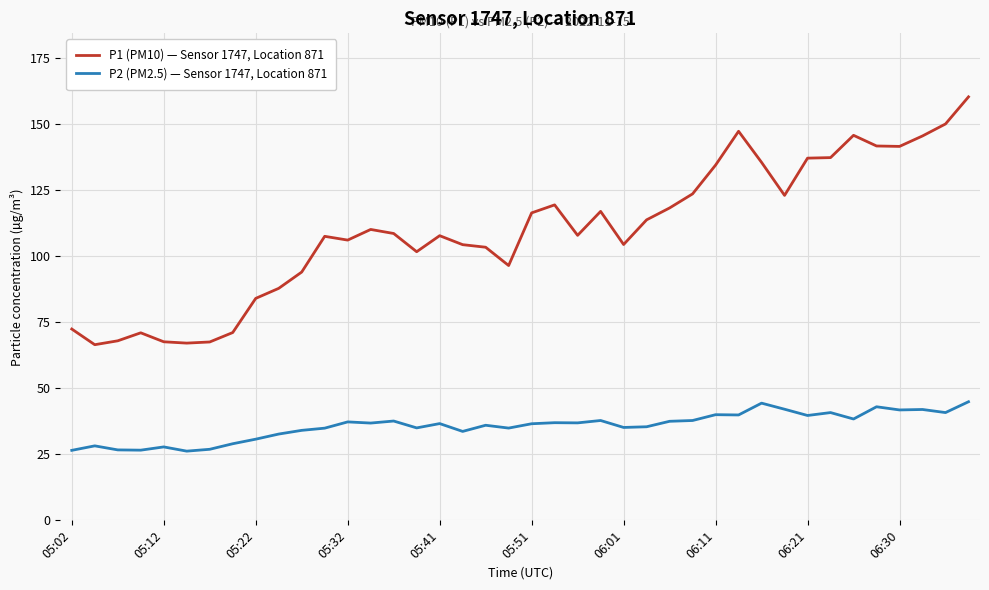

Which series has the largest total across all categories?

P1 (PM10) — Sensor 1747, Location 871